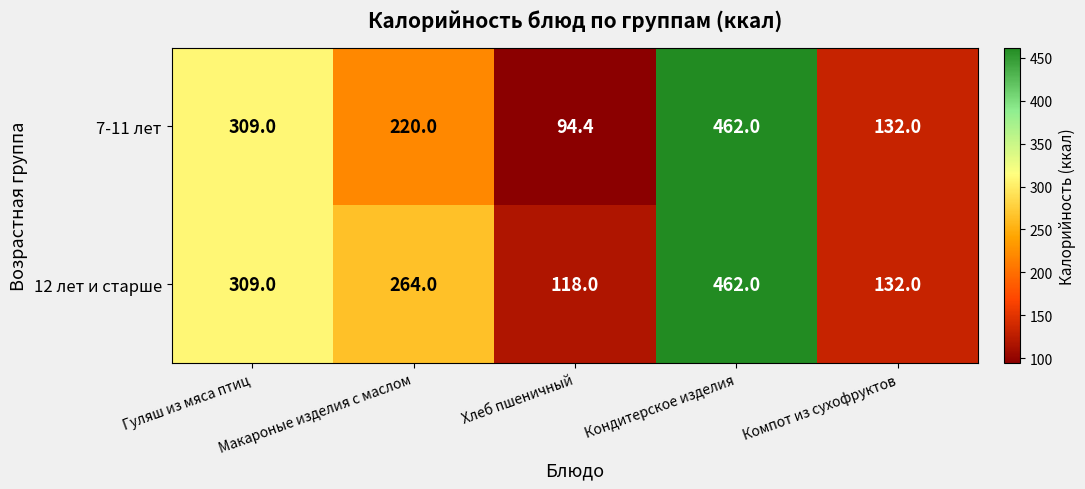

At which label is 12 лет и старше closest to 290?

Гуляш из мяса птиц